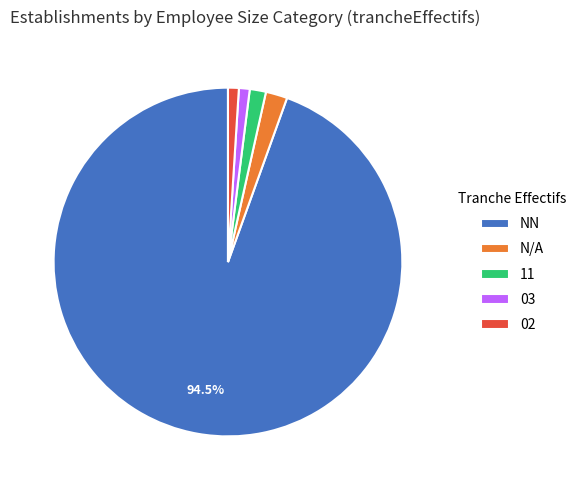

Approximately how many times larger is the value at 03 compared to NN?

0.0